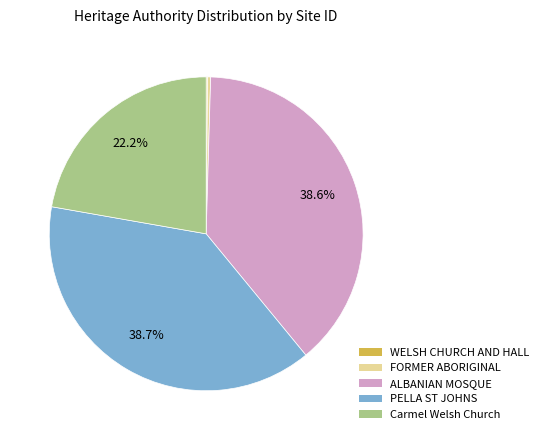

Is there a majority slice in this chart?

No